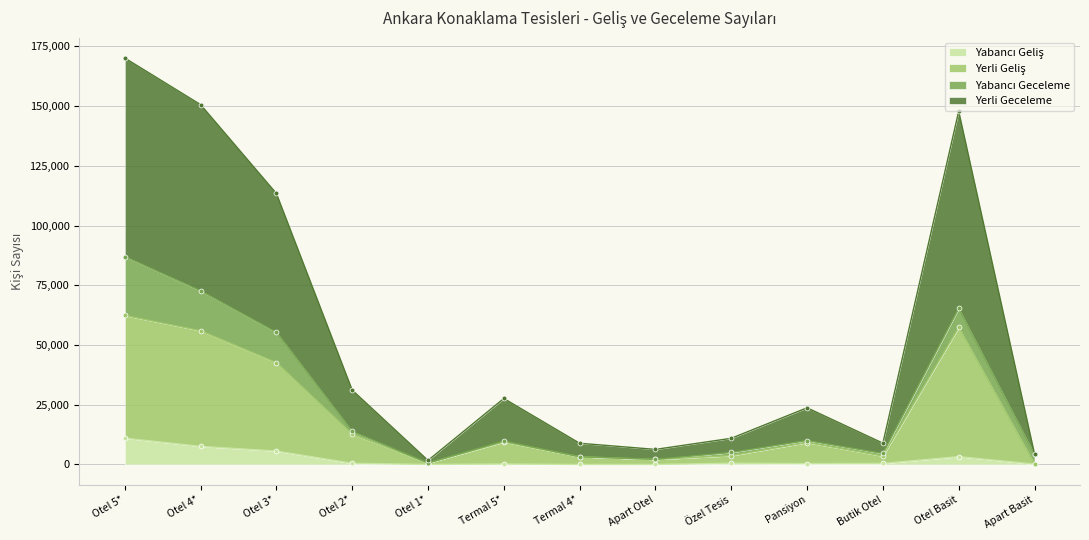

Which category has the lowest value across all series?

Termal 4*